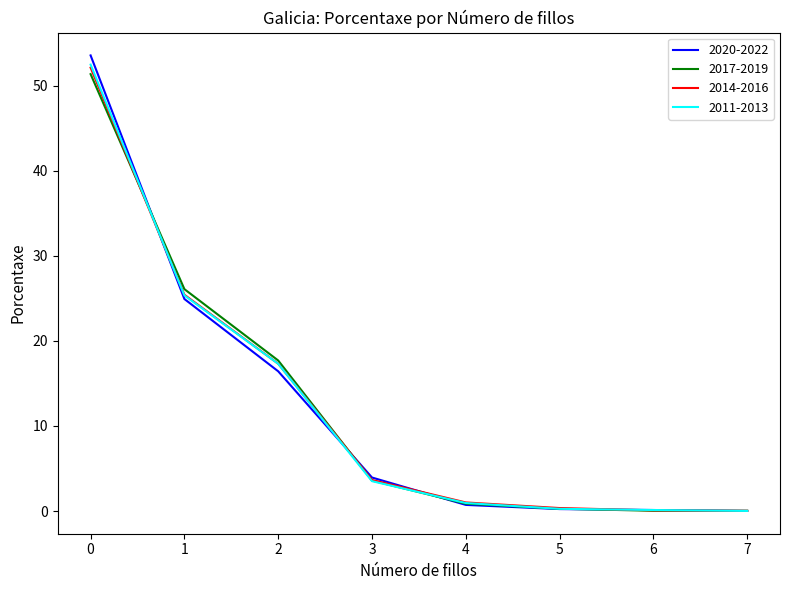

The 2014-2016 series shows 0.1 at 6. True or false?

True